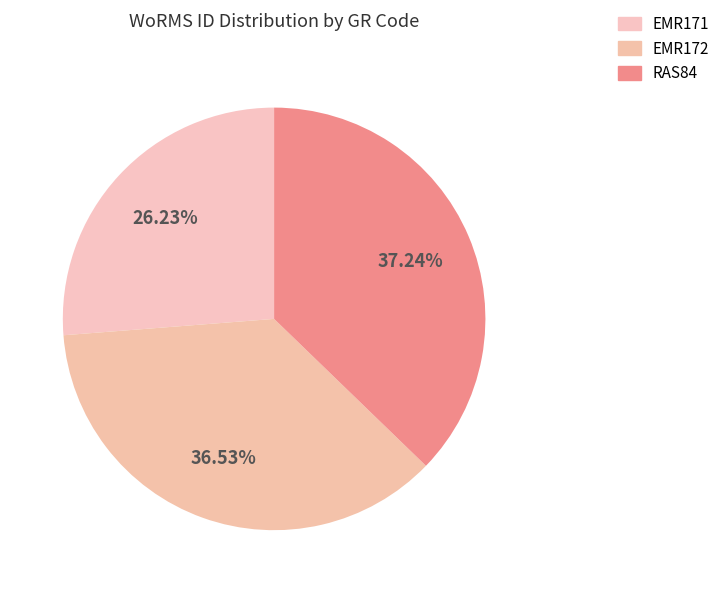

How many slices are in this pie chart?

3